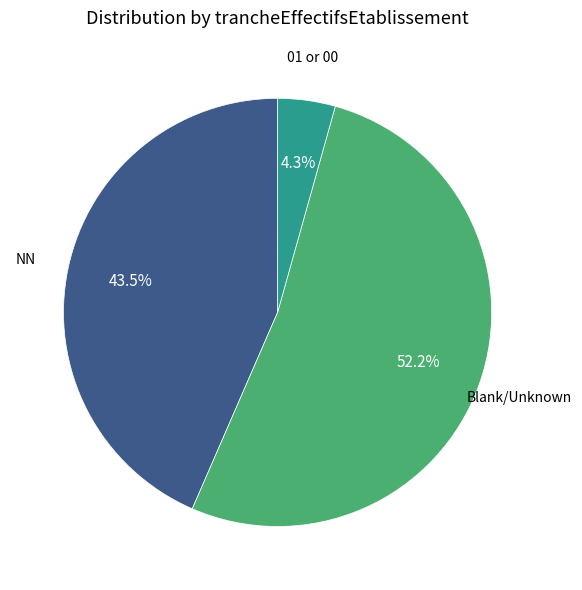

Does any single category account for the majority?

Yes